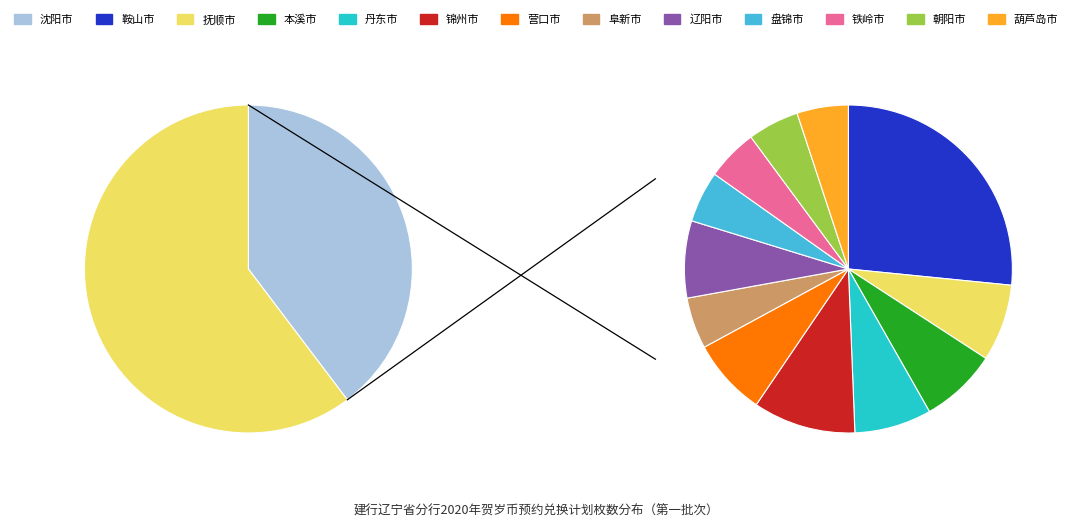

How many segments does this pie chart have?

13